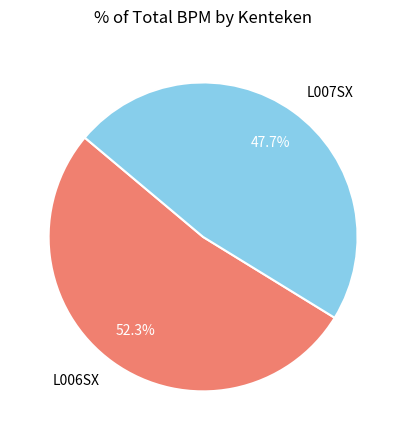

Does any single category account for the majority?

Yes